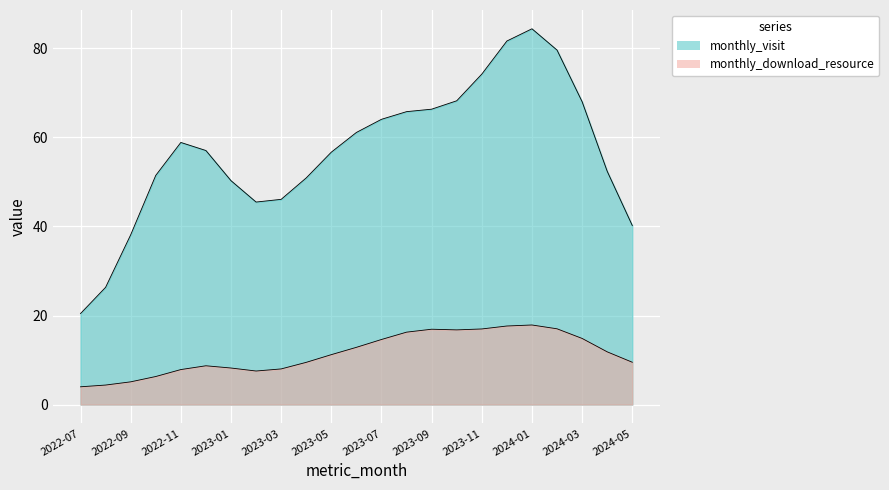

Which series has the largest total across all categories?

monthly_visit